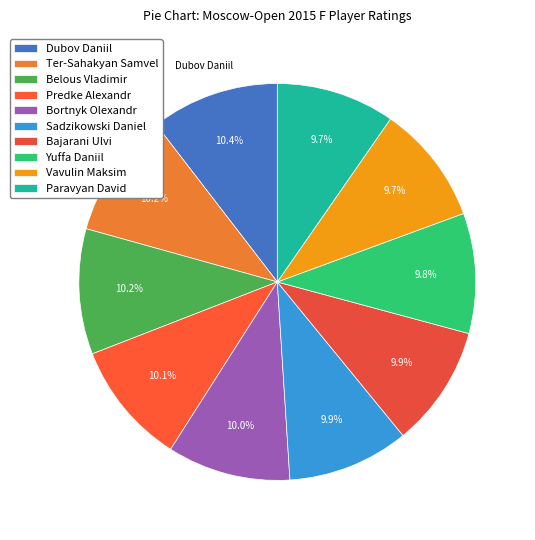

To the nearest percent, what portion does Vavulin Maksim represent?

10%